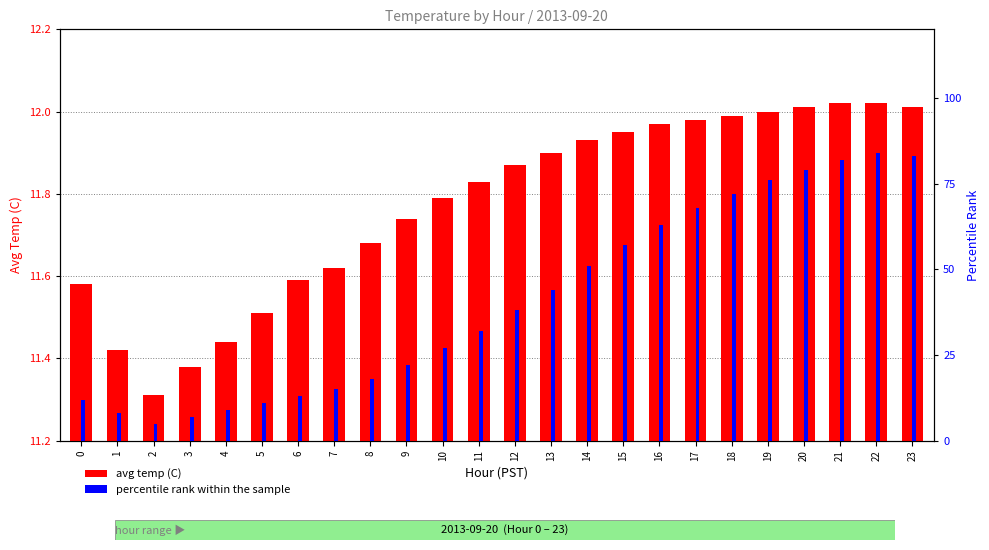

What is the greatest value displayed?

84.0